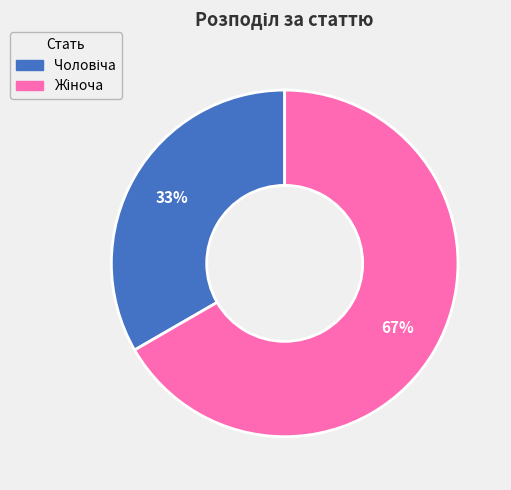

Is there any slice that represents more than half of the pie?

Yes